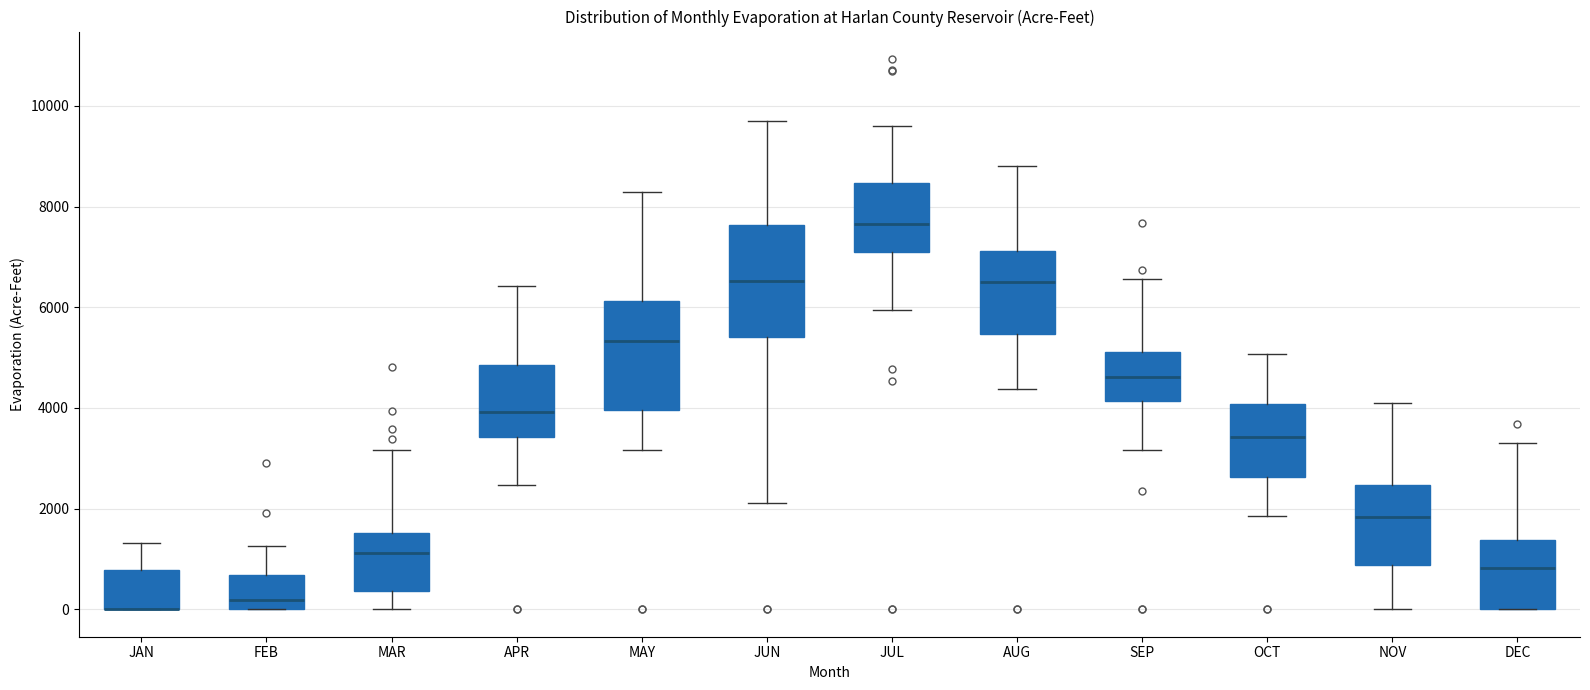

Reading left to right, read every box against the y-axis: the position of its median line, the range the box covers, and the ends of its whiskers. The values are not printed on the chart, so give them approximately, as read against the axis.

JAN: median 0 (drawn on the box's lower edge), box 0 to 800, whiskers 0 to 1400
FEB: median 200, box 0 to 600, whiskers 0 to 1200
MAR: median 1200, box 400 to 1600, whiskers 0 to 3200
APR: median 4000, box 3400 to 4800, whiskers 2400 to 6400
MAY: median 5400, box 4000 to 6200, whiskers 3200 to 8200
JUN: median 6600, box 5400 to 7600, whiskers 2200 to 9800
JUL: median 7600, box 7000 to 8400, whiskers 6000 to 9600
AUG: median 6400, box 5400 to 7200, whiskers 4400 to 8800
SEP: median 4600, box 4200 to 5200, whiskers 3200 to 6600
OCT: median 3400, box 2600 to 4000, whiskers 1800 to 5000
NOV: median 1800, box 800 to 2400, whiskers 0 to 4200
DEC: median 800, box 0 to 1400, whiskers 0 to 3400